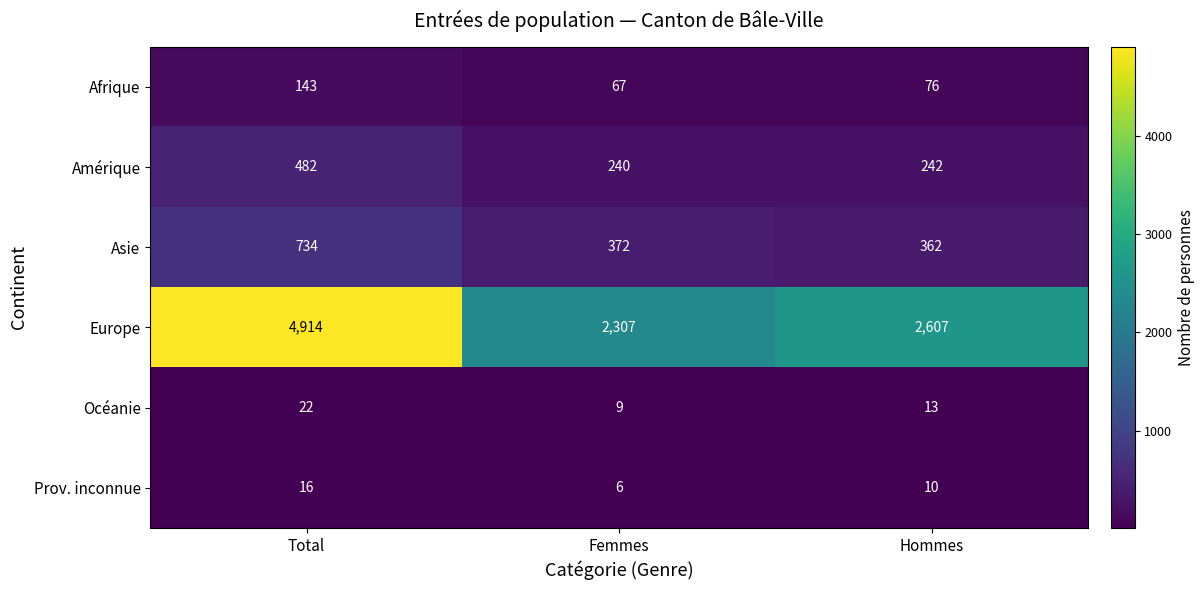

Reading right to left, what are all the values shown in this chart?

Afrique: 76	67	143
Amérique: 242	240	482
Asie: 362	372	734
Europe: 2607	2307	4914
Océanie: 13	9	22
Prov. inconnue: 10	6	16